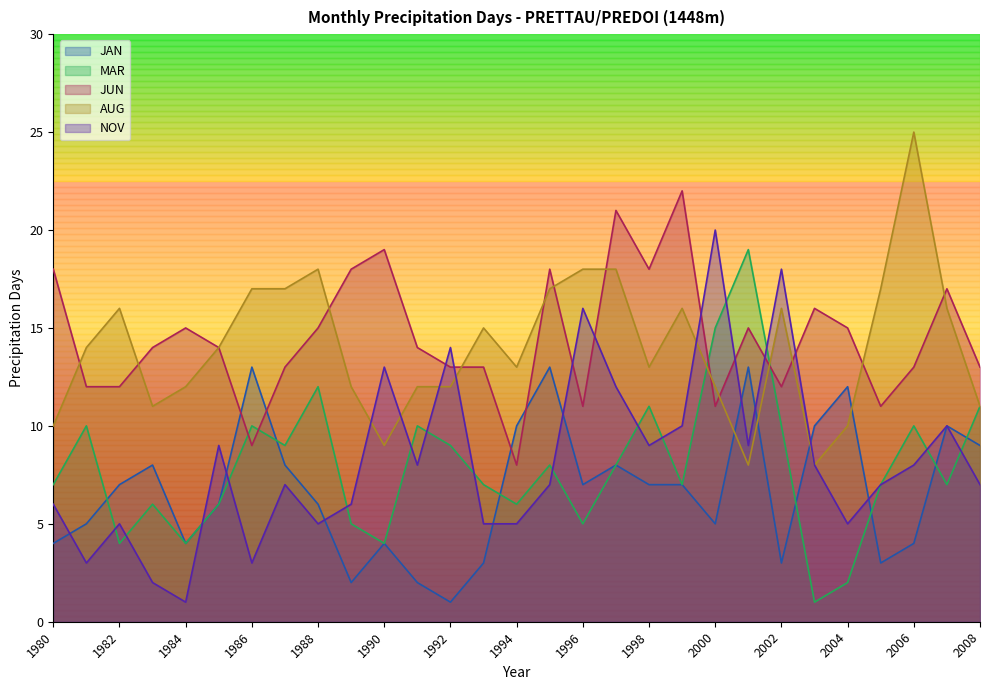

What is the difference between the maximum and minimum values in the NOV series?

19